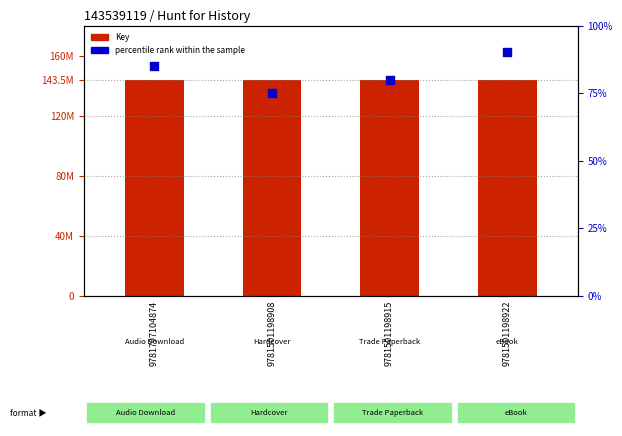

At how many categories does at least one series exceed 127151715?

4